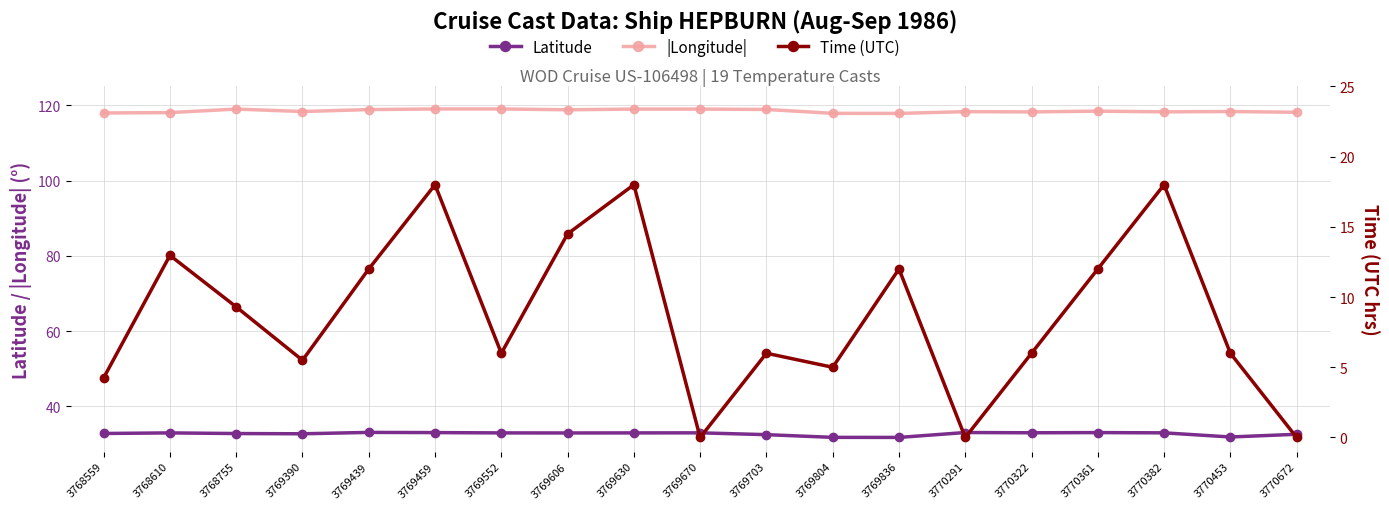

True or false: Latitude and Time (UTC) intersect in this chart.

False